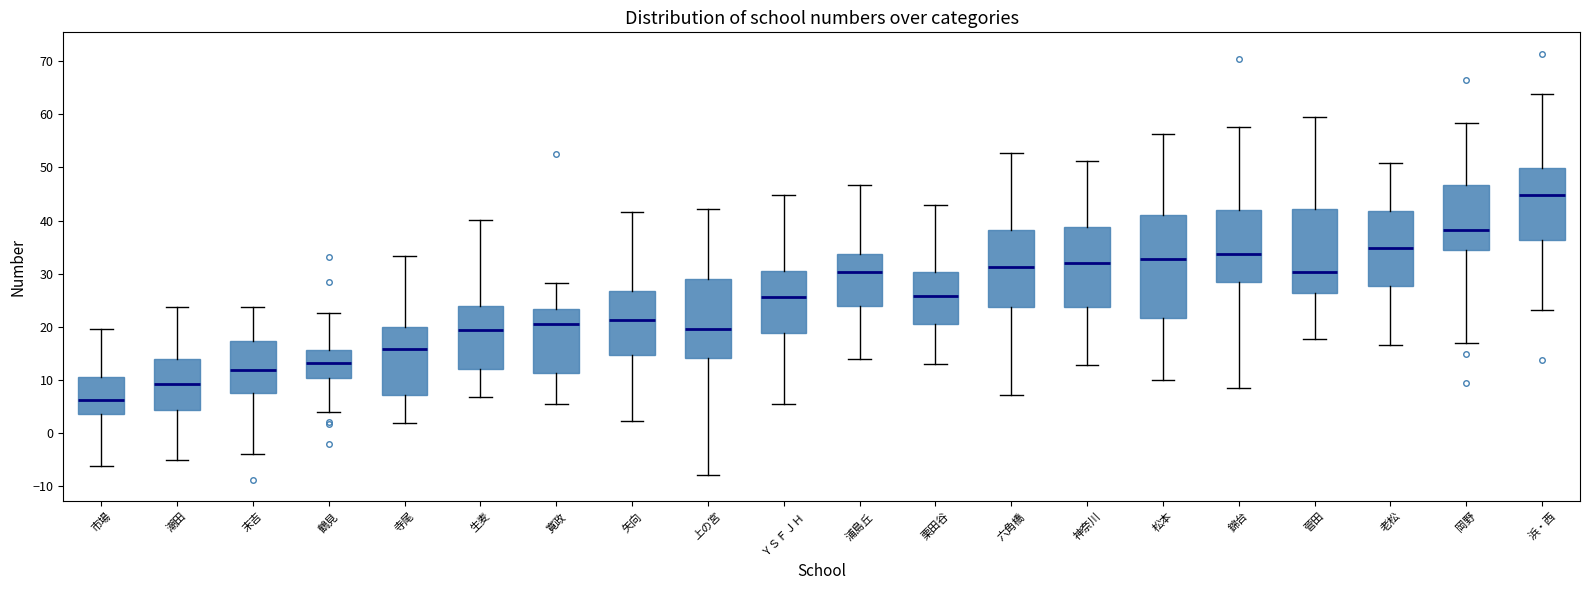

Reading left to right, read every box against the y-axis: the position of its median line, the range the box covers, and the ends of its whiskers. The values are not printed on the chart, so give them approximately, as read against the axis.

市場: median 6, box 4 to 11, whiskers -6 to 20
潮田: median 9, box 4 to 14, whiskers -5 to 24
末吉: median 12, box 8 to 17, whiskers -4 to 24
鶴見: median 13, box 10 to 16, whiskers 4 to 23
寺尾: median 16, box 7 to 20, whiskers 2 to 33
生麦: median 19, box 12 to 24, whiskers 7 to 40
寛政: median 20, box 11 to 23, whiskers 6 to 28
矢向: median 21, box 15 to 27, whiskers 2 to 42
上の宮: median 20, box 14 to 29, whiskers -8 to 42
ＹＳＦＪＨ: median 26, box 19 to 30, whiskers 5 to 45
浦島丘: median 30, box 24 to 34, whiskers 14 to 47
栗田谷: median 26, box 21 to 30, whiskers 13 to 43
六角橋: median 31, box 24 to 38, whiskers 7 to 53
神奈川: median 32, box 24 to 39, whiskers 13 to 51
松本: median 33, box 22 to 41, whiskers 10 to 56
錦台: median 34, box 28 to 42, whiskers 9 to 58
菅田: median 30, box 26 to 42, whiskers 18 to 59
老松: median 35, box 28 to 42, whiskers 17 to 51
岡野: median 38, box 34 to 47, whiskers 17 to 58
浜・西: median 45, box 36 to 50, whiskers 23 to 64